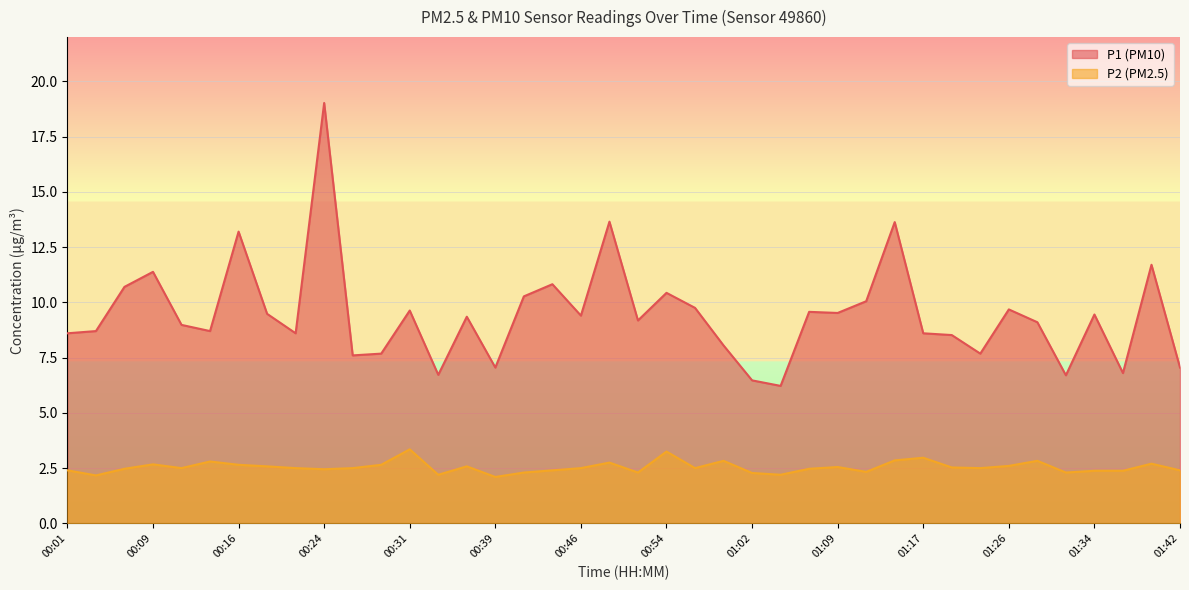

List the labels in order of P2 value, largest first.

00:31, 00:54, 01:17, 01:14, 00:59, 01:29, 00:14, 00:49, 01:39, 00:09, 00:16, 00:29, 01:26, 00:19, 00:36, 01:09, 01:19, 00:11, 00:21, 00:26, 00:46, 00:57, 01:22, 00:06, 01:07, 00:24, 00:01, 00:44, 01:42, 01:34, 01:37, 01:12, 00:41, 00:51, 01:32, 01:02, 00:34, 01:04, 00:03, 00:39